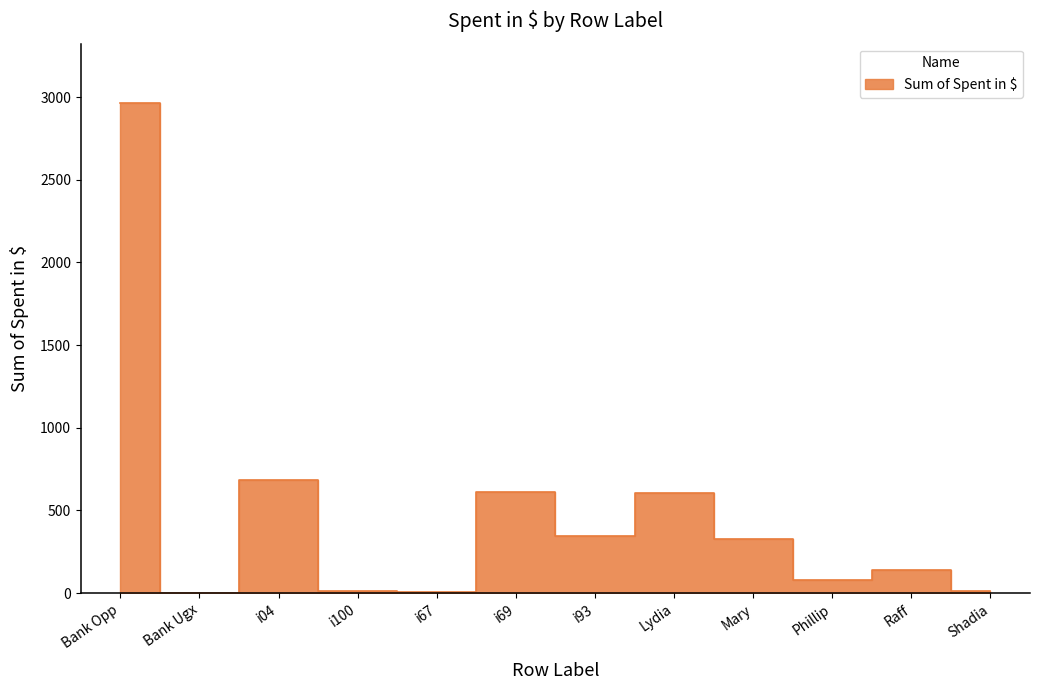

List the labels in order of value, smallest first.

Bank Ugx, i67, i100, Shadia, Phillip, Raff, Mary, i93, Lydia, i69, i04, Bank Opp